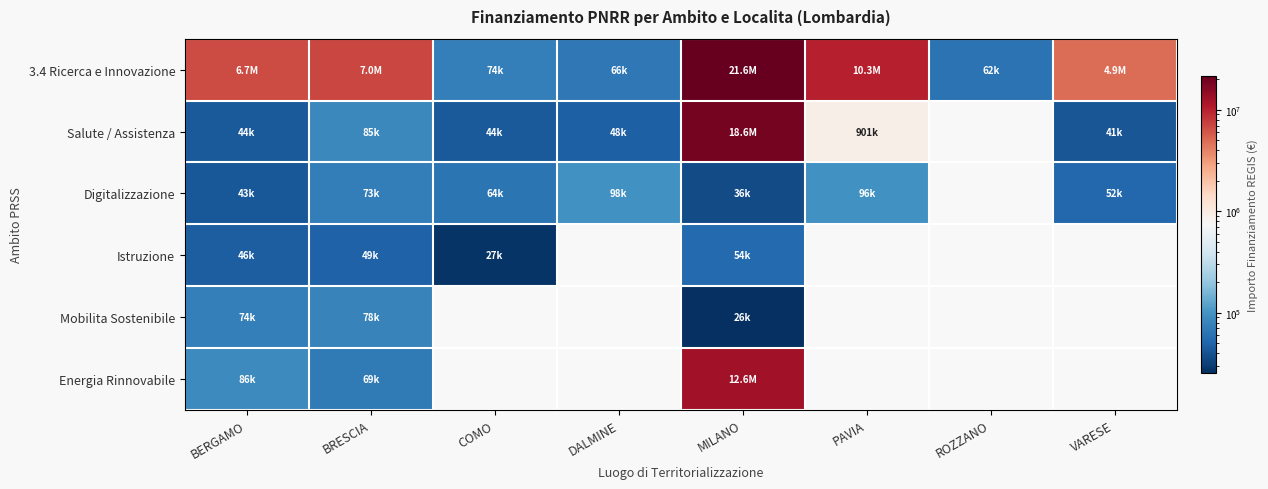

What is the highest value of the Istruzione series?

54144.9